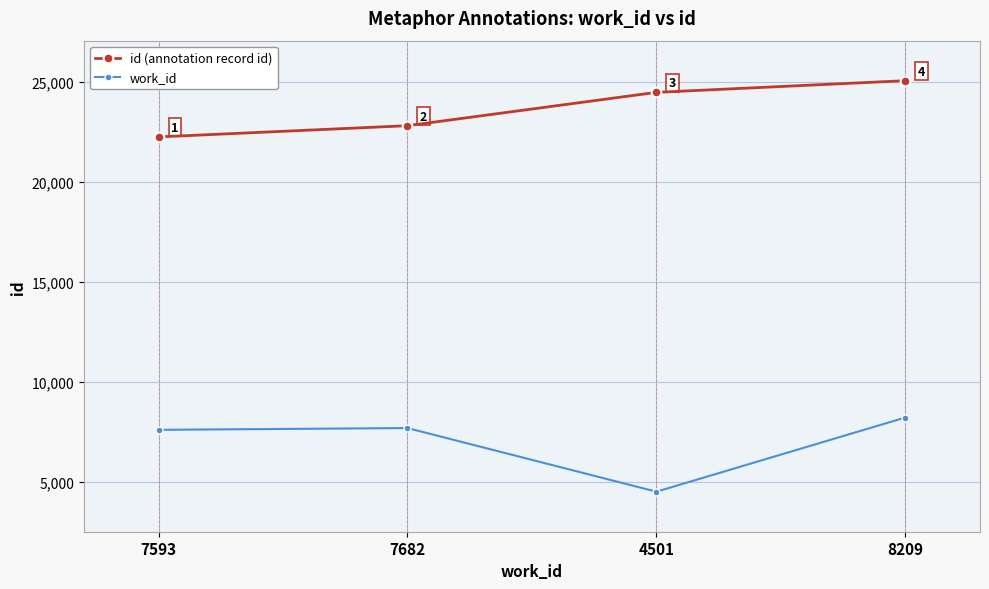

Where is the first local minimum for work_id?

4501